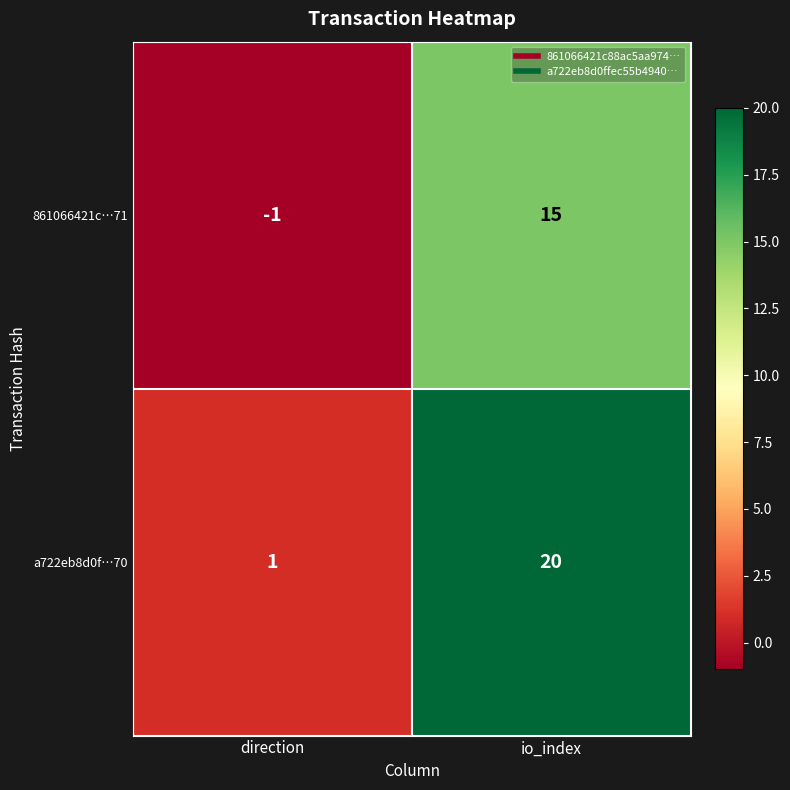

List the series in order of their peak value, highest first.

a722eb8d0f…70, 861066421c…71